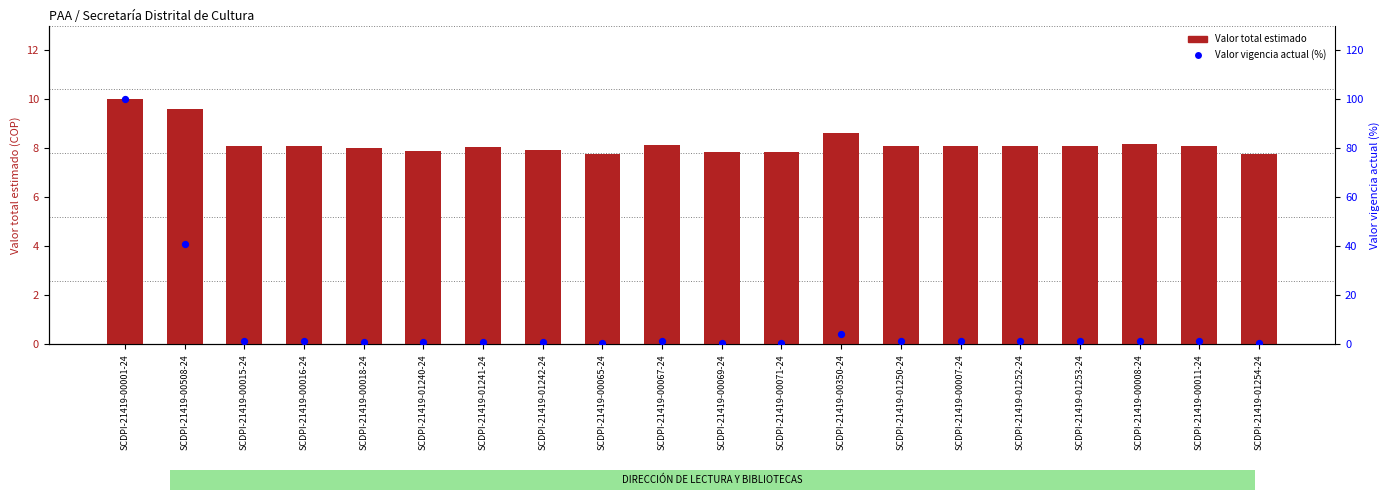

What are all the series names shown in the legend?

Valor total estimado, Valor vigencia actual (%)